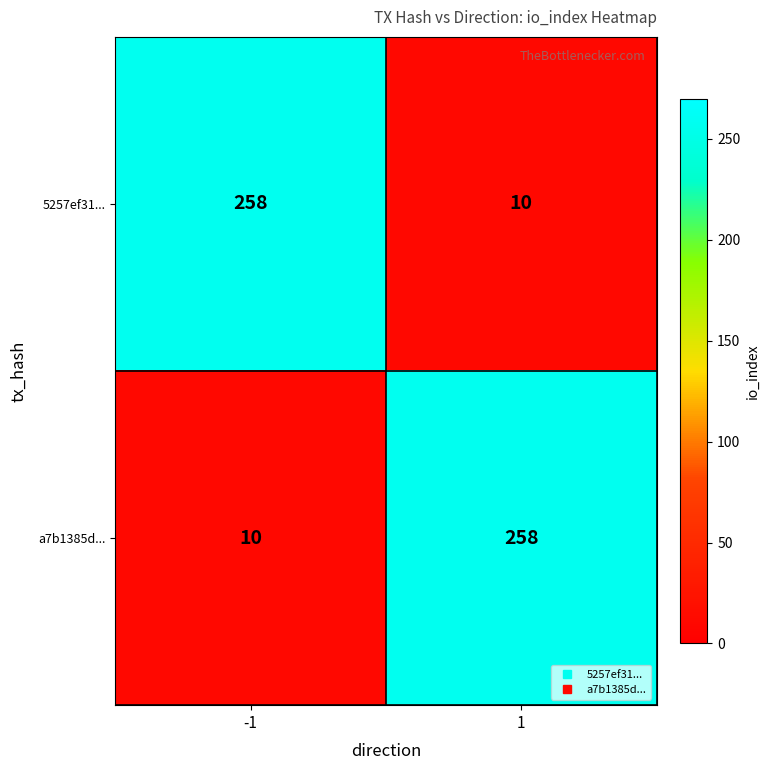

At how many categories does at least one series exceed 97?

2